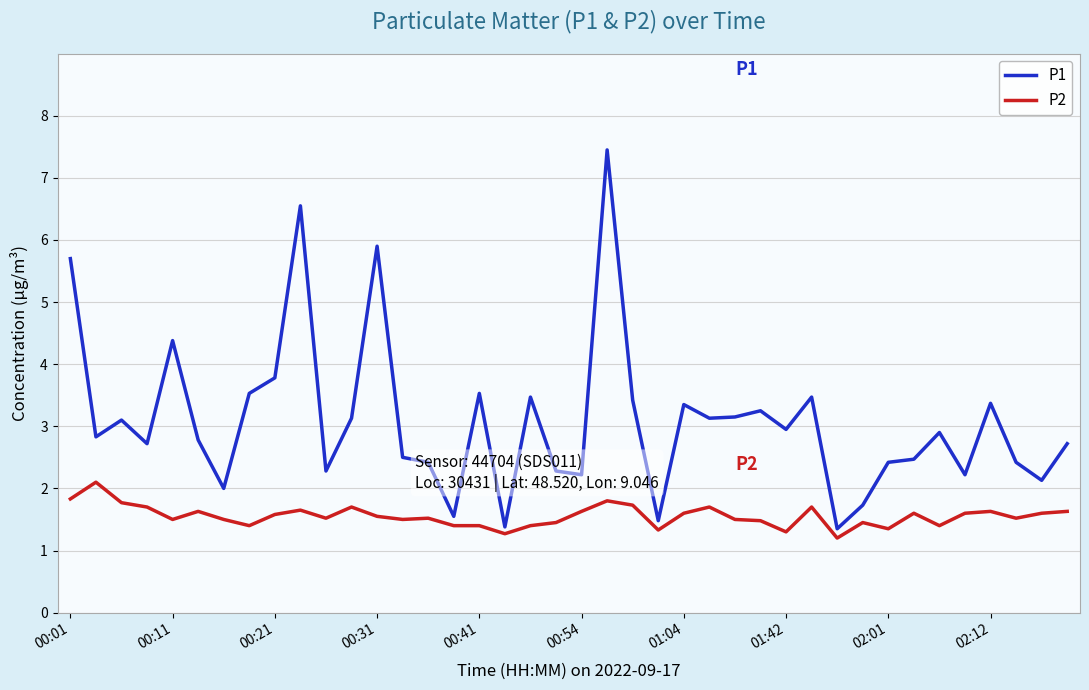

Which series has the largest total across all categories?

P1